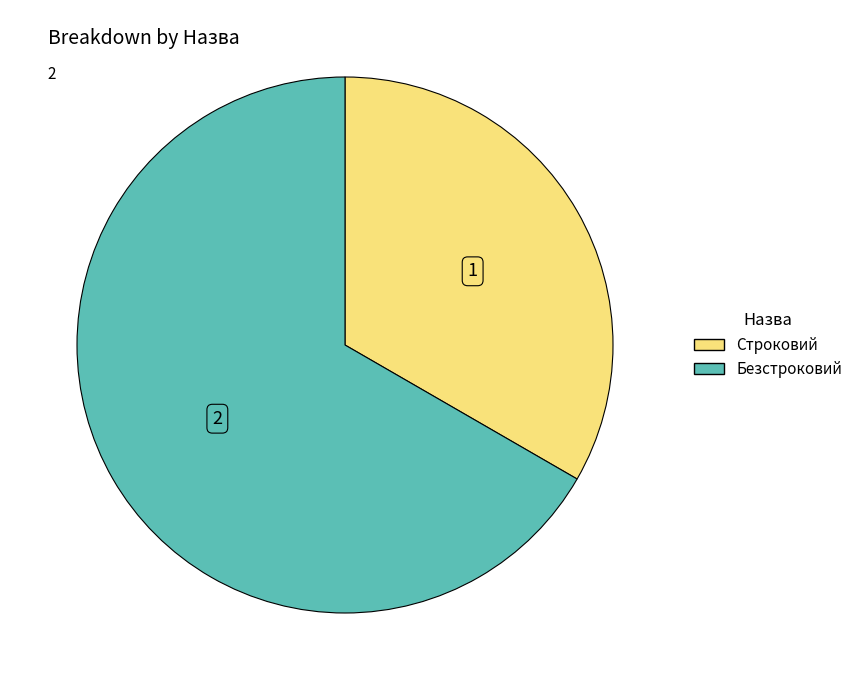

What is the ratio of the value at Строковий to the value at Безстроковий?

0.5